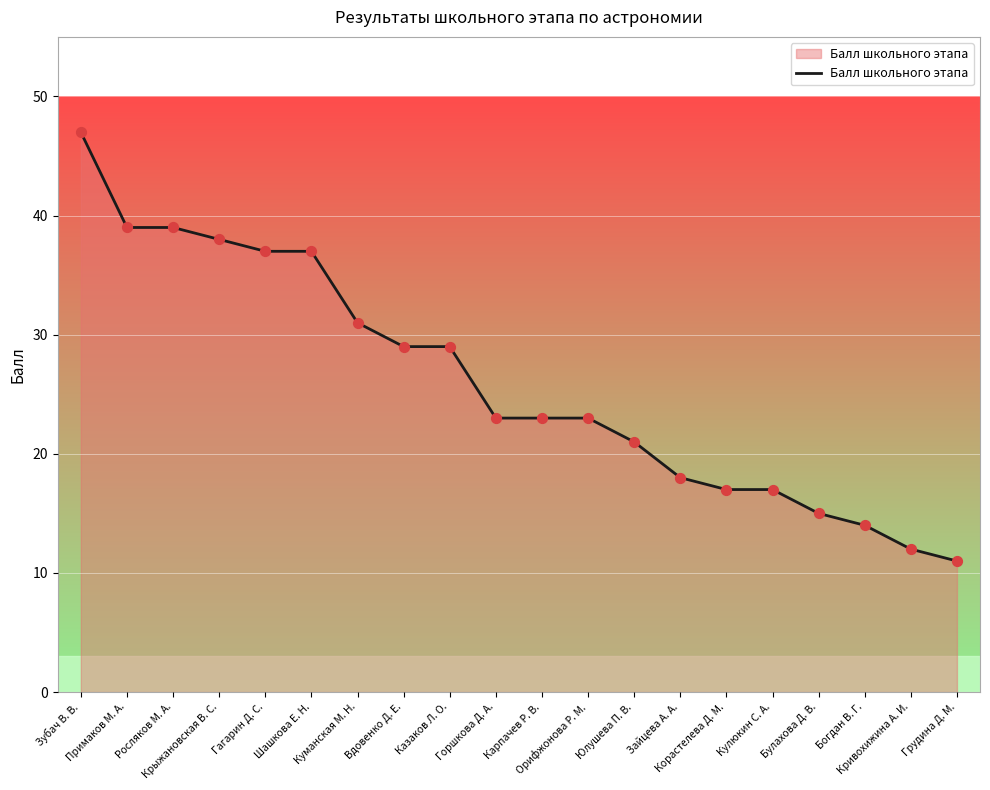

Approximately how many times larger is the value at Карпачев Р. В. compared to Булахова Д. В.?

1.5